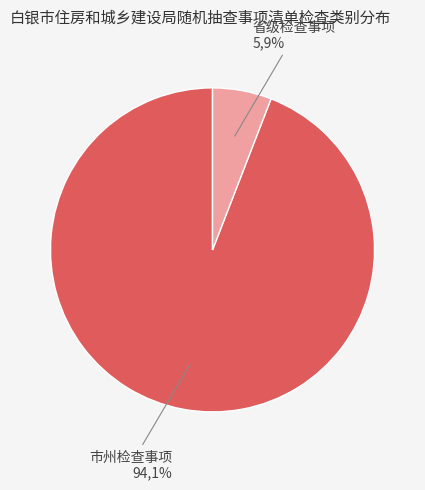

Is 省级检查事项 the majority of the pie?

No